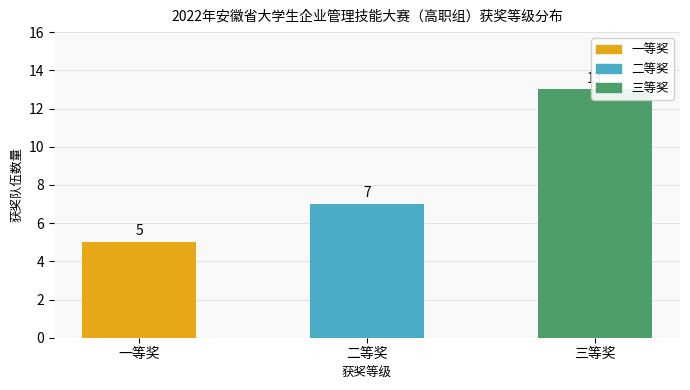

Rank the categories by value from lowest to highest.

一等奖, 二等奖, 三等奖